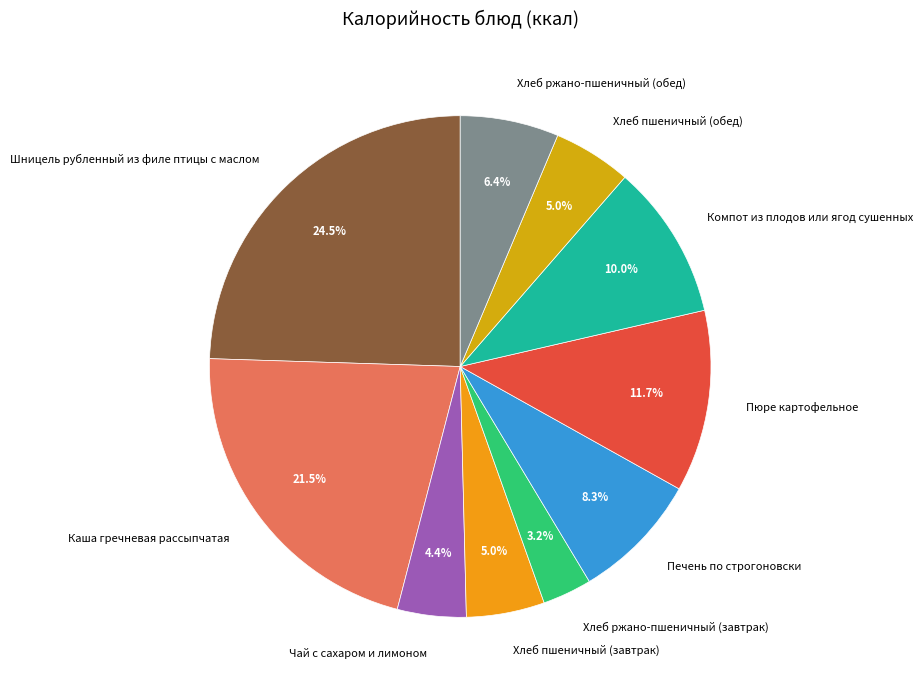

To the nearest percent, what portion does Хлеб пшеничный (обед) represent?

5%